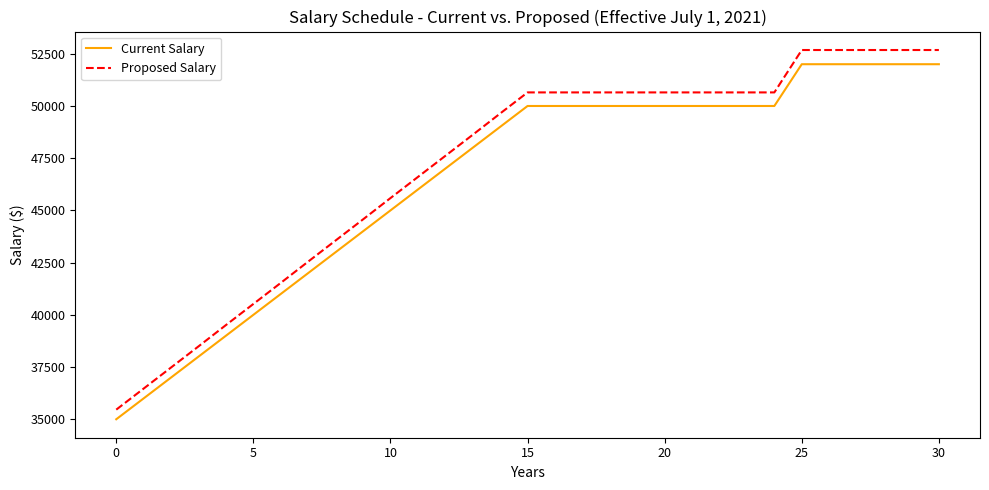

What is the difference between the maximum and minimum values in the Proposed Salary series?

17220